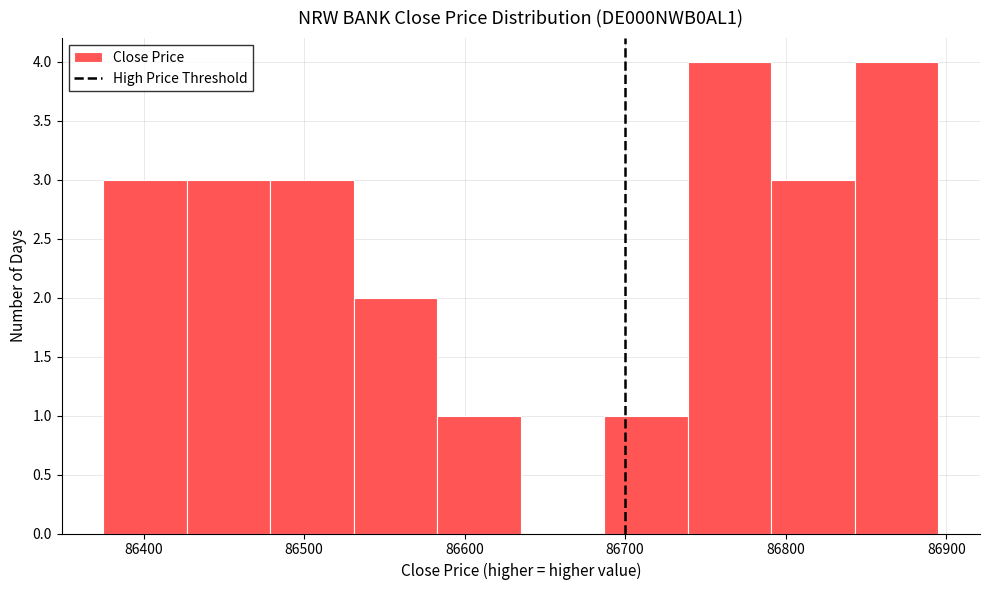

What is the height of the bar covering 86843 to 86895 on the x-axis? Neither the bar edges nor the heights are printed on the chart, so give them approximately, as read against the axes.

4